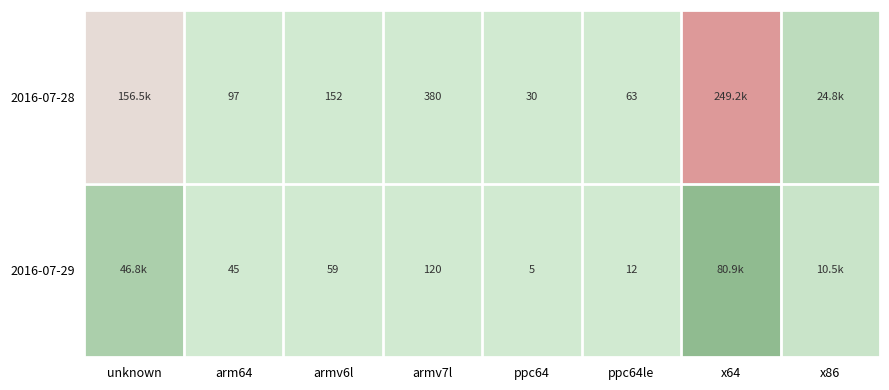

At which label is 2016-07-28 closest to 0?

ppc64